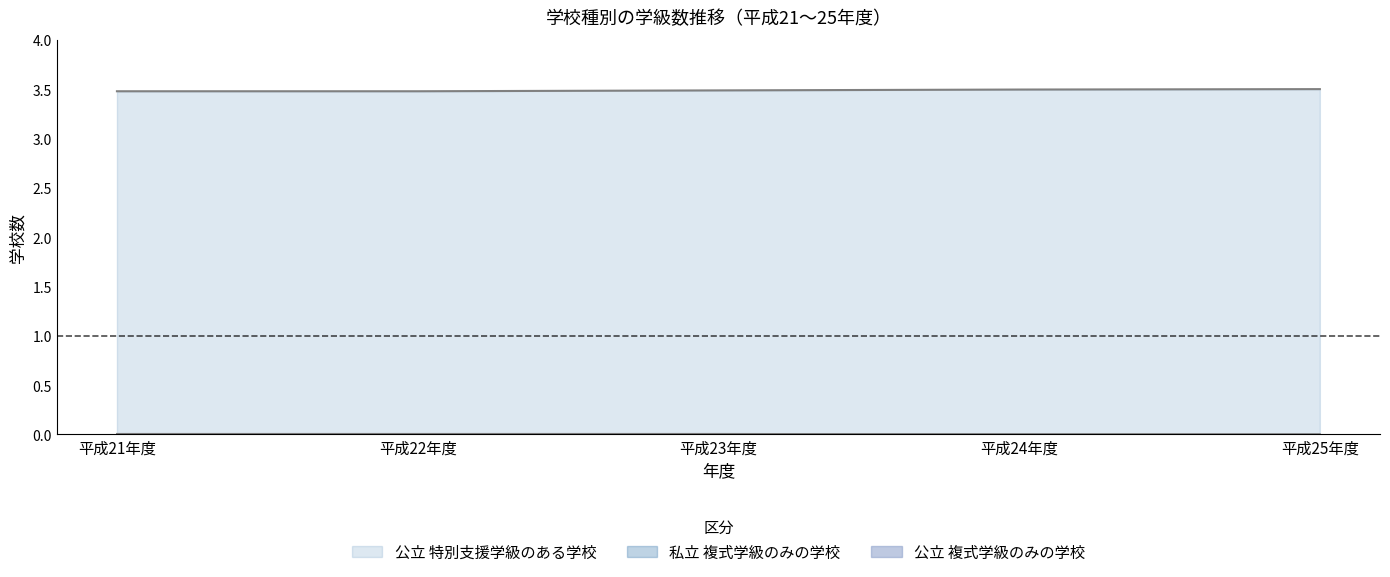

How many series are shown in this chart?

3